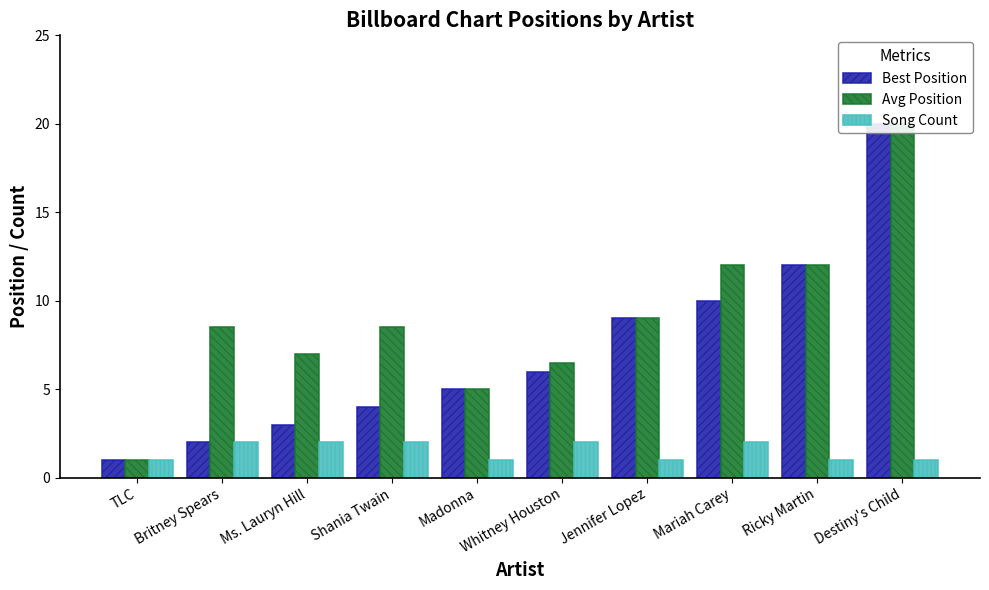

What is the sum of all Song Count values?

15.0